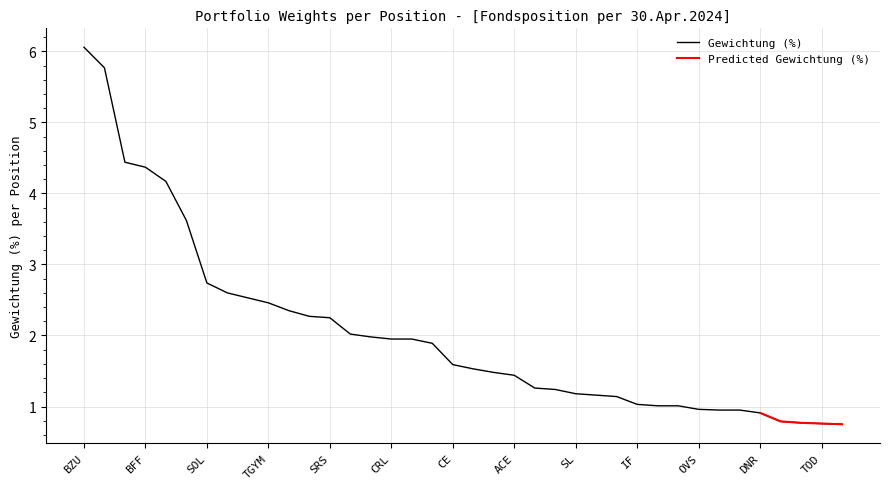

Reading left to right, transcribe all the data shown in this chart.

6.1	5.8	4.4	4.4	4.2	3.6	2.7	2.6	2.5	2.5	2.4	2.3	2.2	2.0	2.0	1.9	1.9	1.9	1.6	1.5	1.5	1.4	1.3	1.2	1.2	1.2	1.1	1.0	1.0	1.0	1.0	0.9	0.9	0.9	0.8	0.8	0.8	0.8